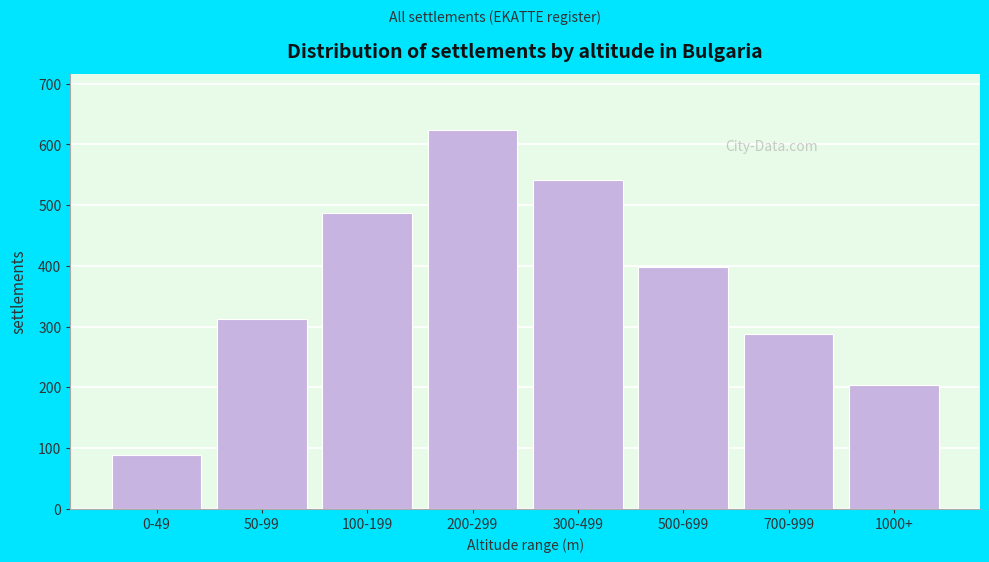

Reading right to left, extract all data points from this chart.

1000+=203	700-999=287	500-699=398	300-499=541	200-299=623	100-199=487	50-99=312	0-49=89